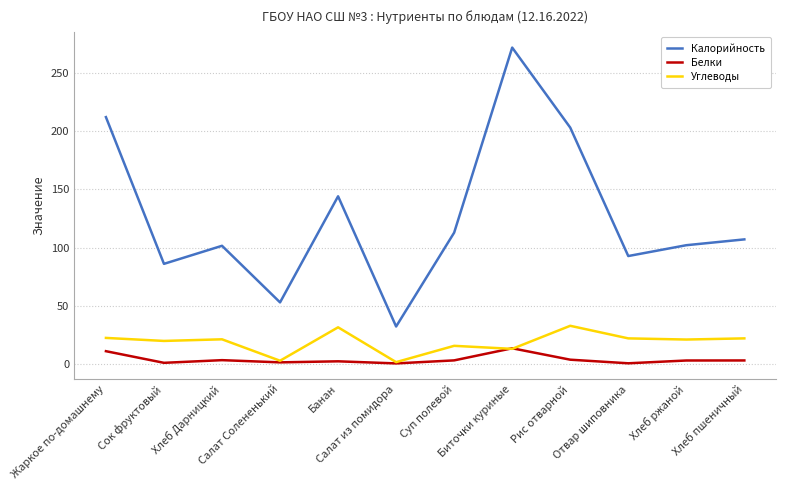

True or false: Углеводы and Калорийность intersect in this chart.

False